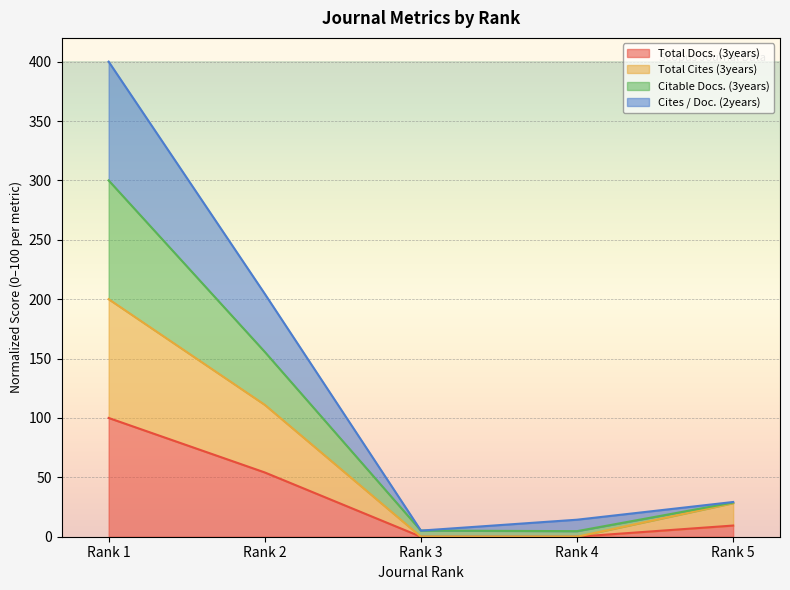

The value of Total Docs. (3years) at Rank 1 is 157.6. True or false?

False